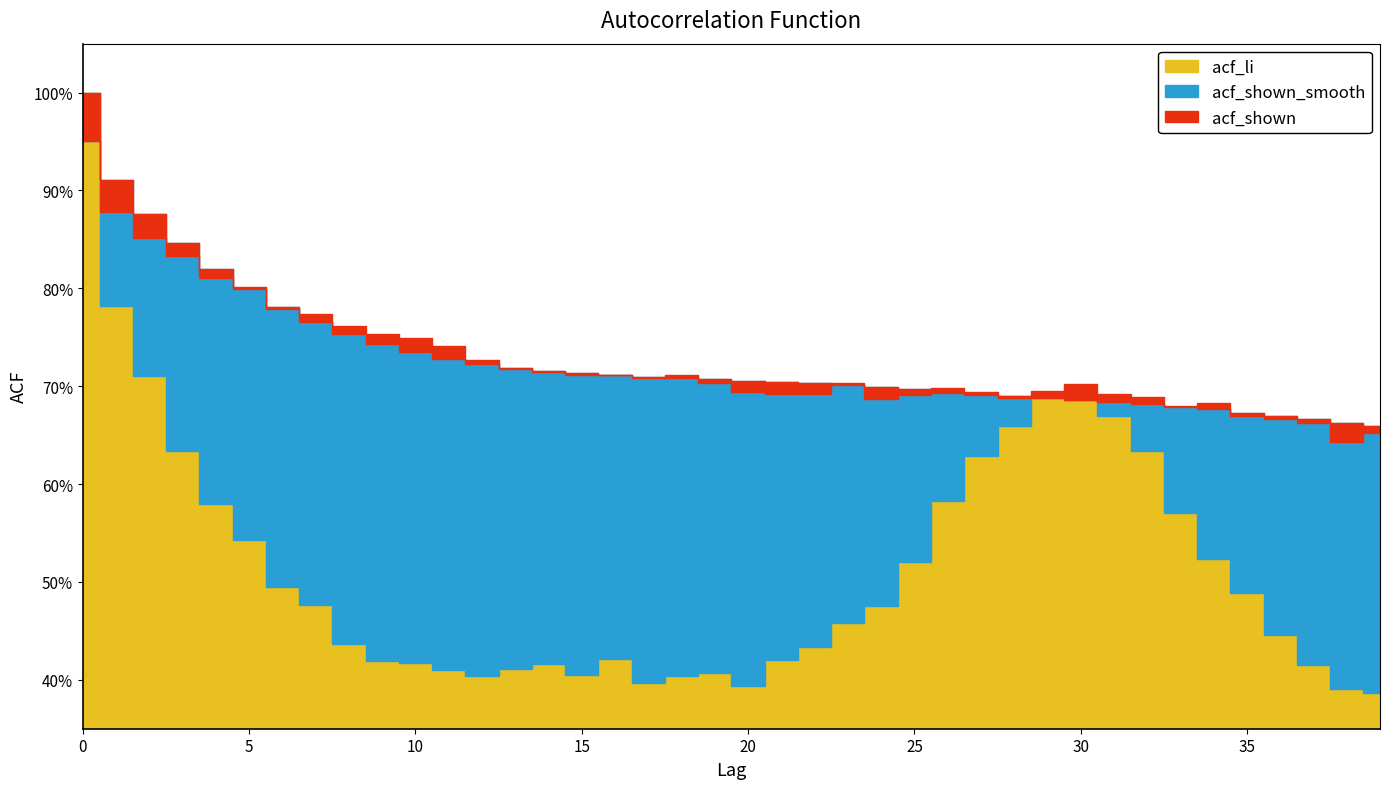

What is the value of the acf_shown point at the 13th from the left?

0.7